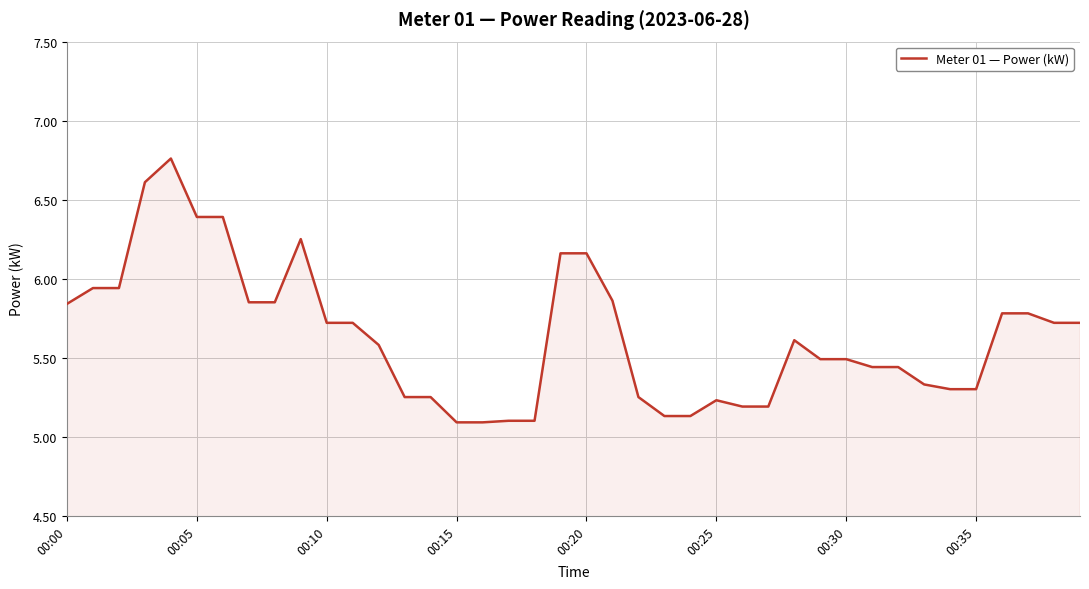

What is the difference between the maximum and minimum values?

1.7